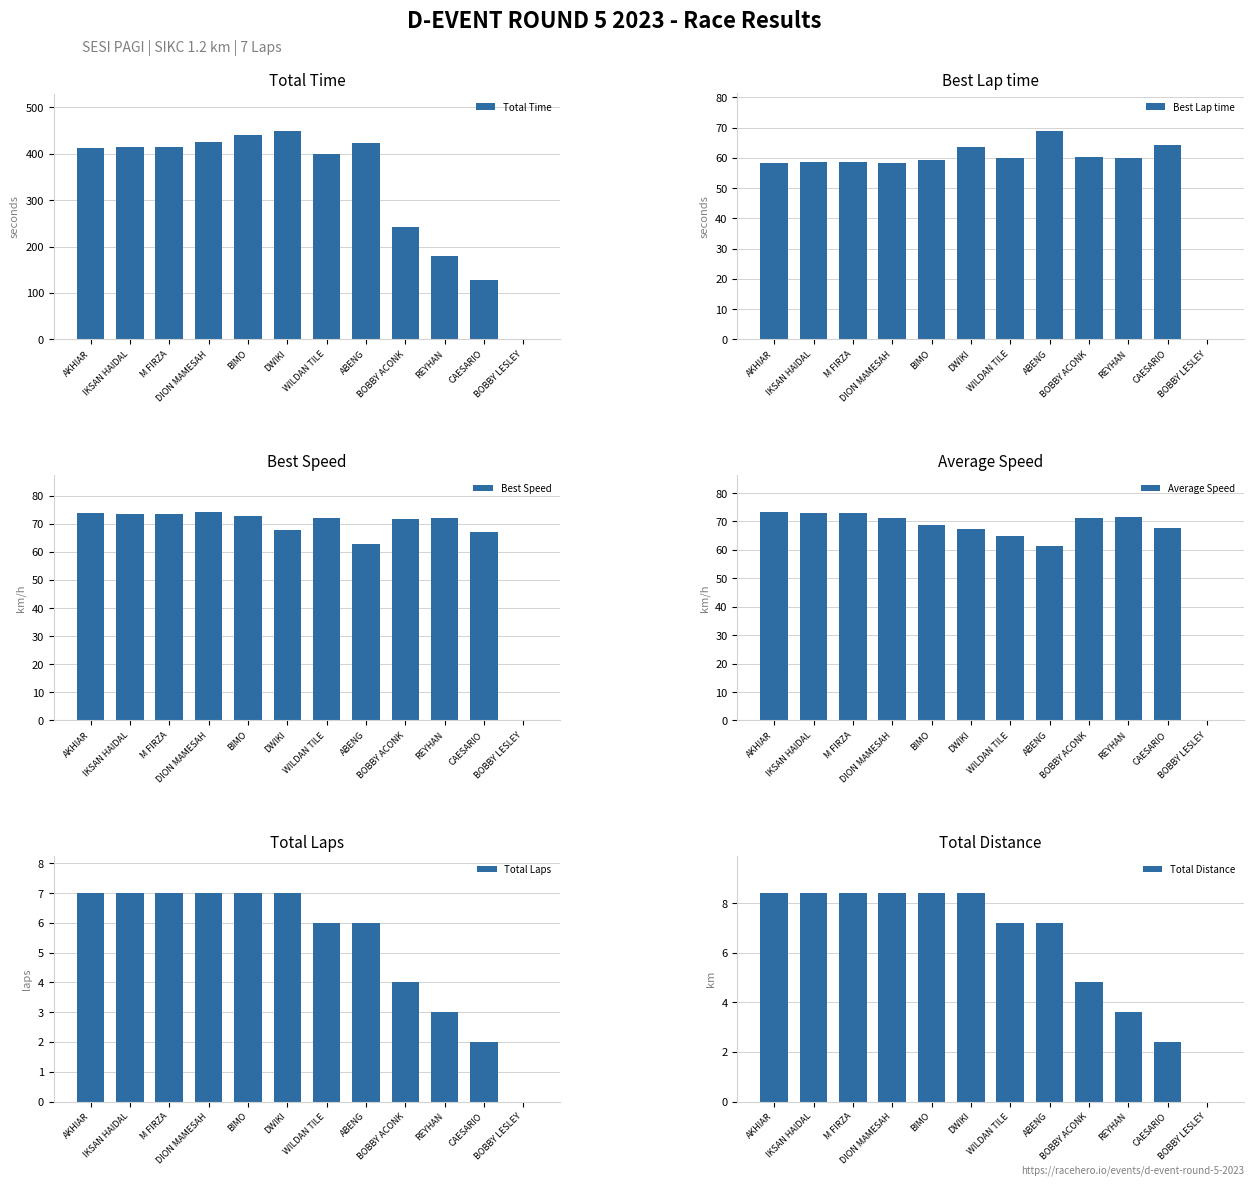

What are all the series names shown in the legend?

Total Time, Best Lap time, Best Speed, Average Speed, Total Laps, Total Distance